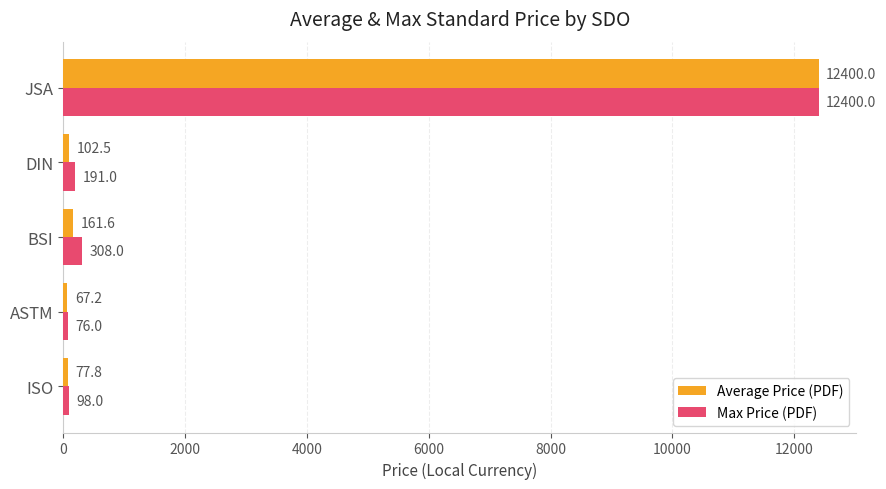

What is the approximate value of Average Price (PDF) at DIN?

102.5